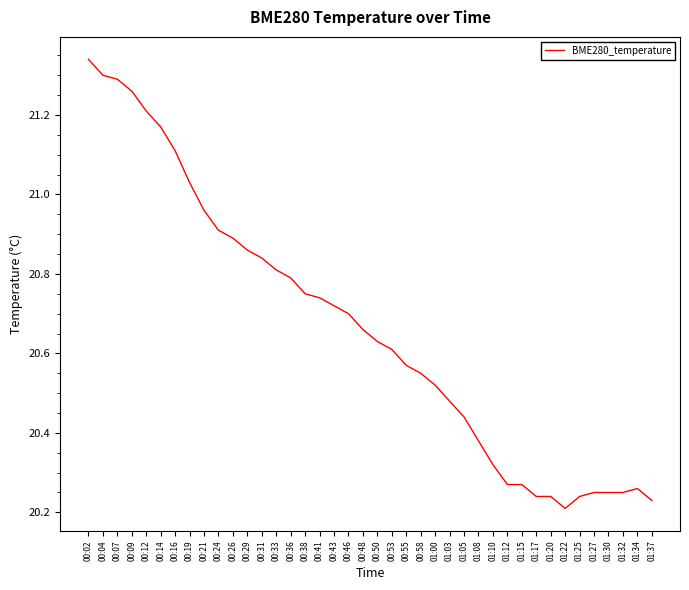

The chart shows a value of 31.2 at 00:12. True or false?

False